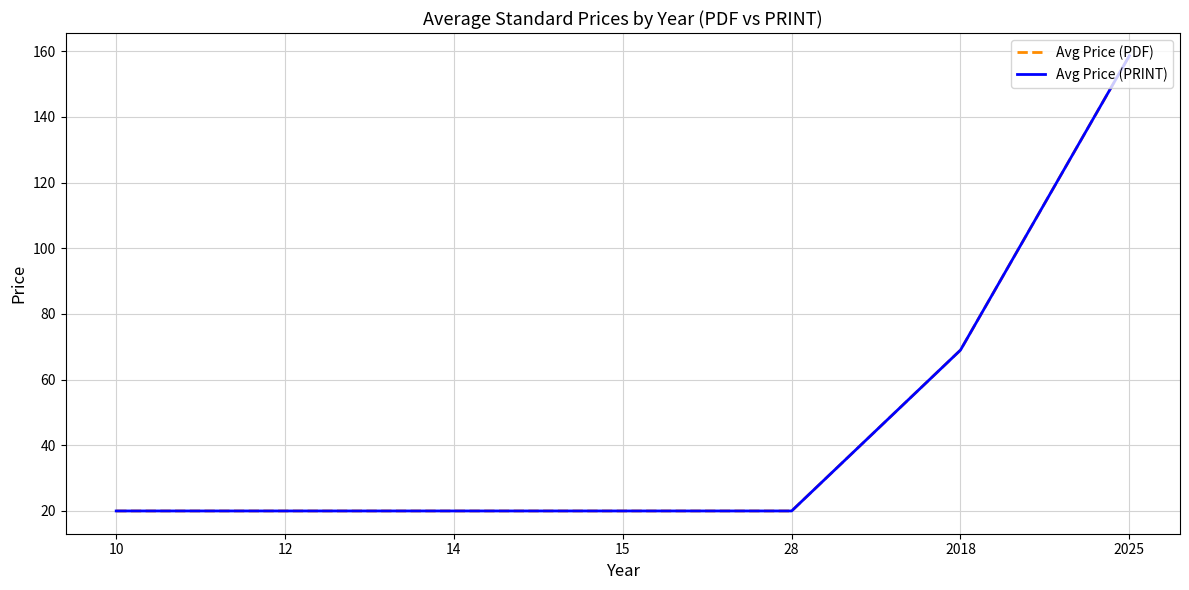

Does the chart have visible grid lines?

Yes